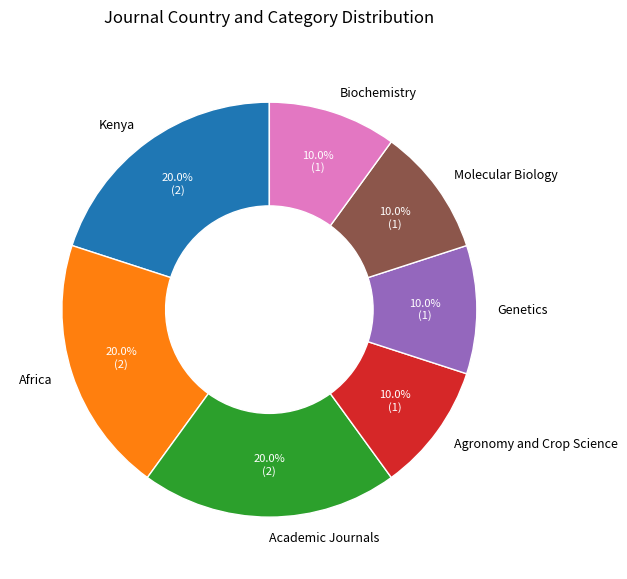

To the nearest percent, what portion does Genetics represent?

10%